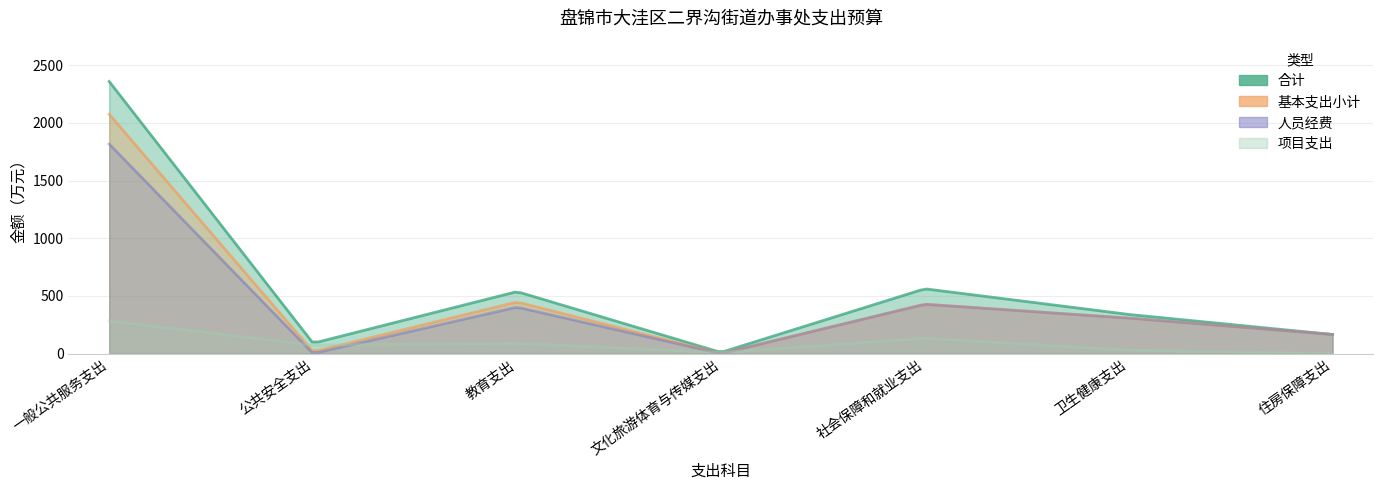

What is the value of the 人员经费 point at the 5th from the left?

427.9